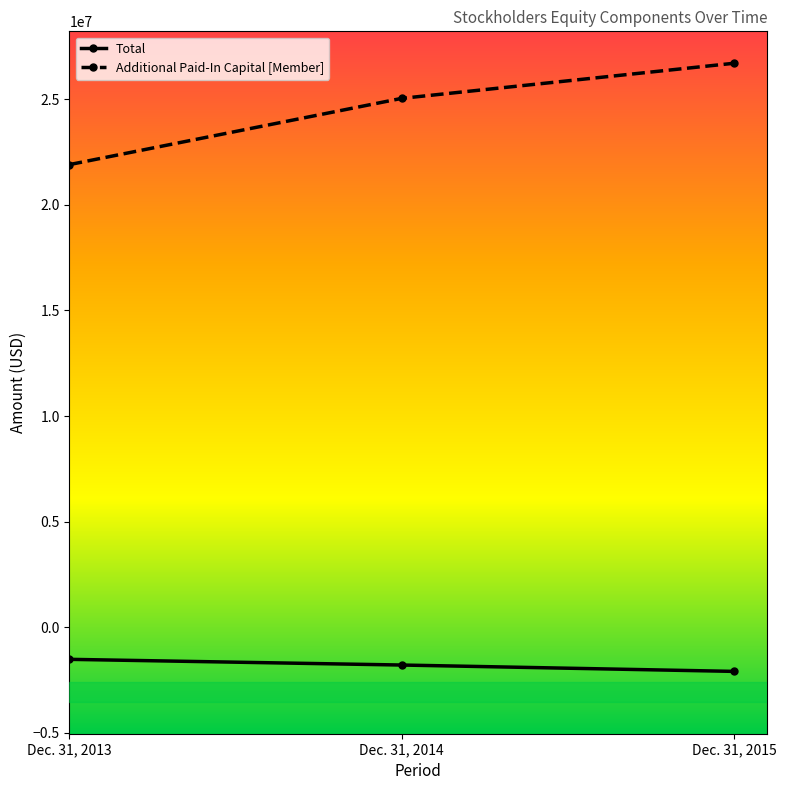

What is the difference between the maximum and minimum values in the Additional Paid-In Capital [Member] series?

4798308